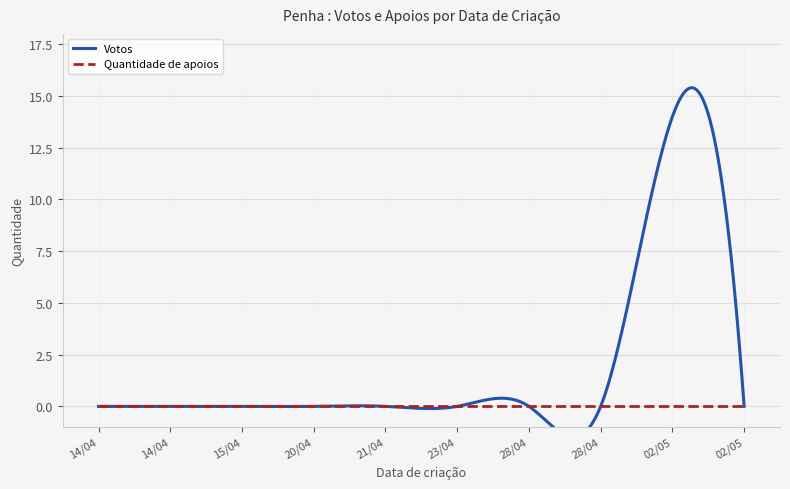

What is the greatest value displayed?

14